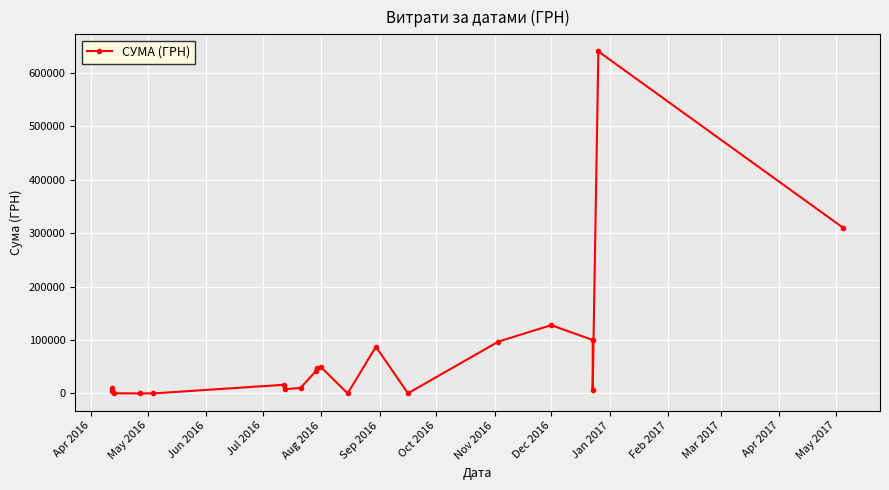

How many lines are shown in the chart?

1